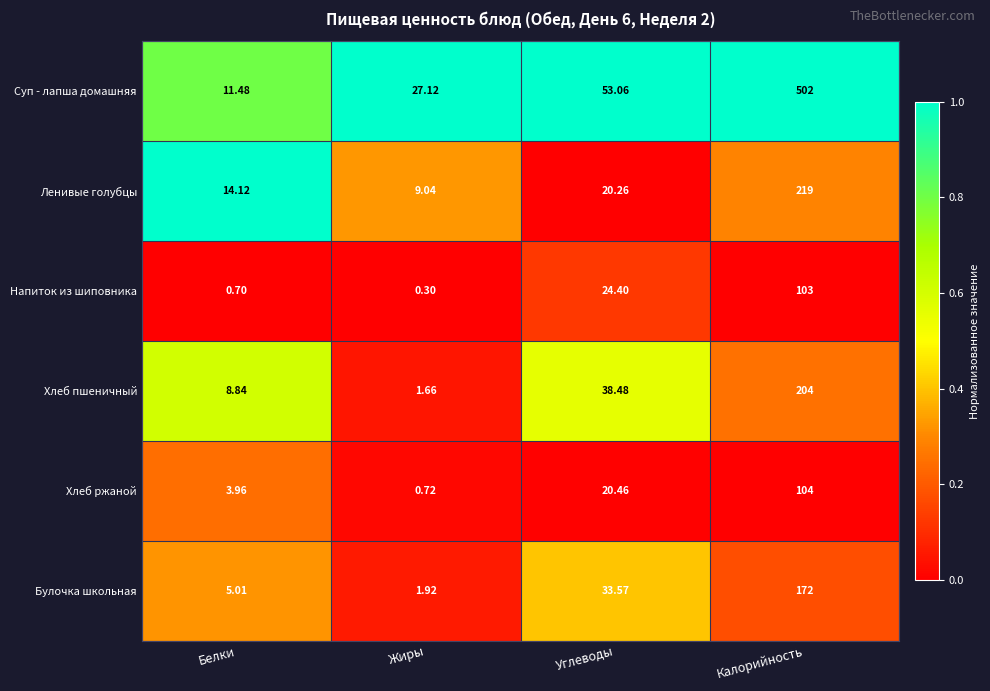

At which category is the sum across all series the highest?

Калорийность